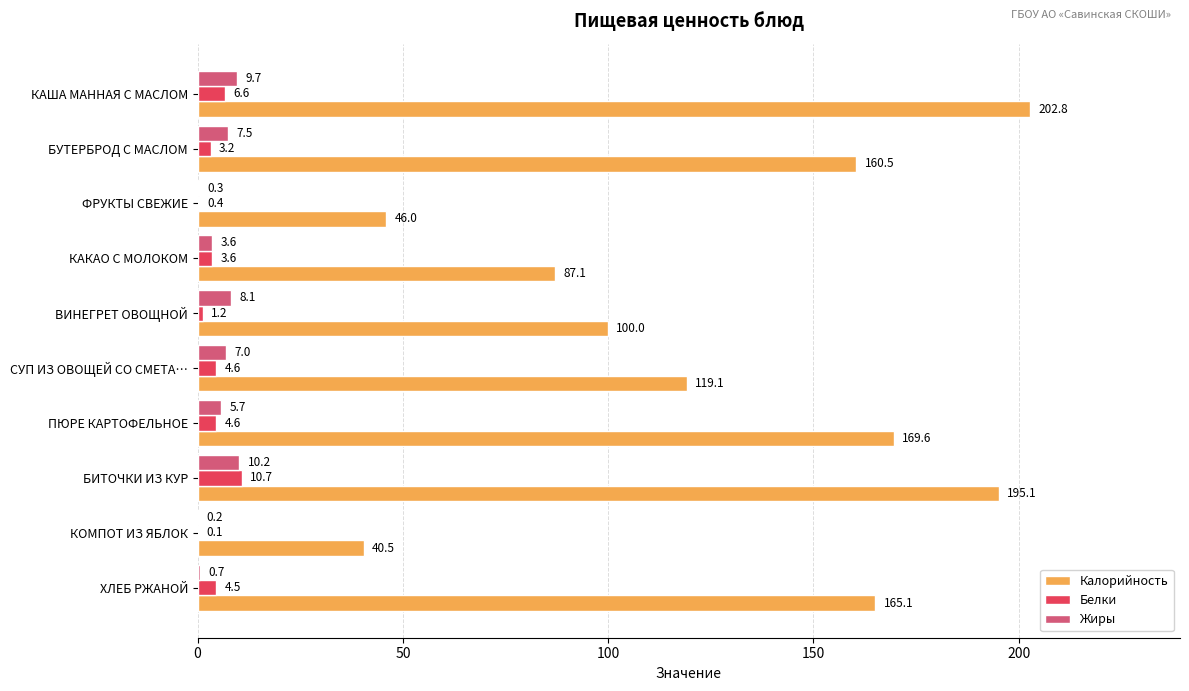

What is the highest value of the Жиры series?

10.2